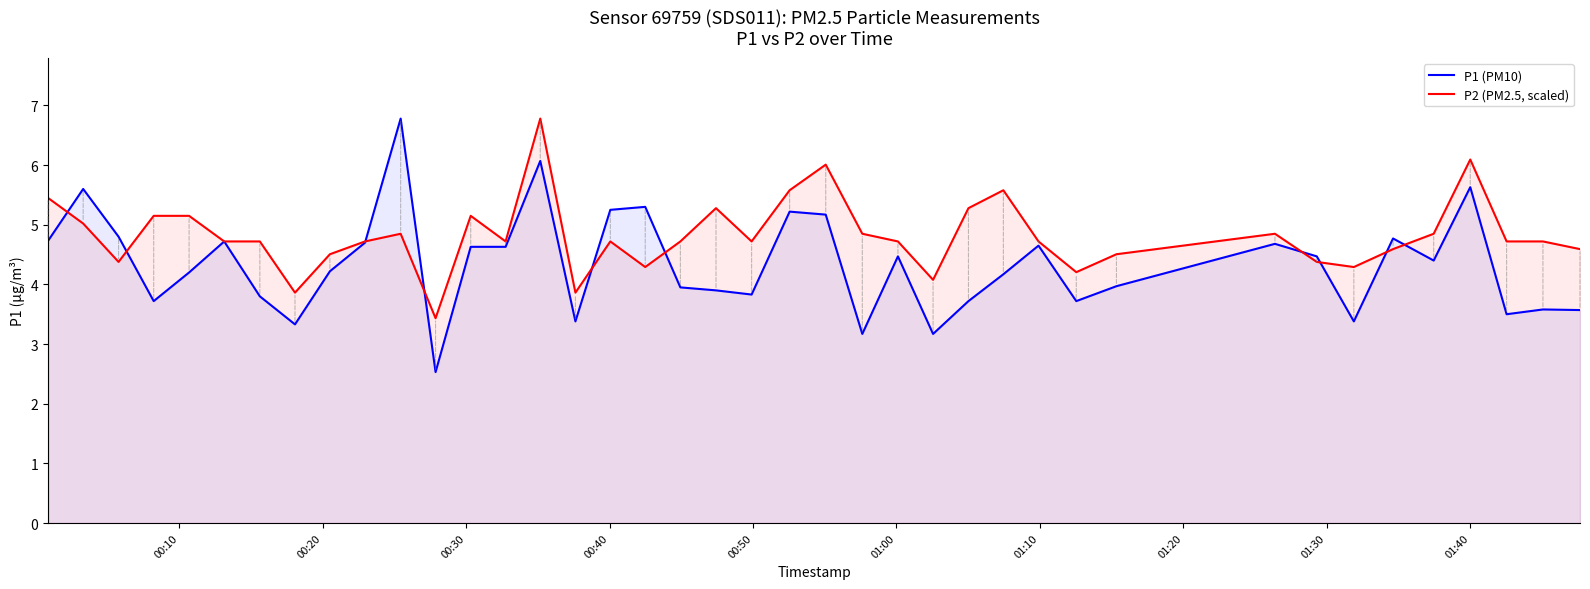

Rank the series by their average value, from highest to lowest.

P2 (PM2.5, scaled), P1 (PM10)